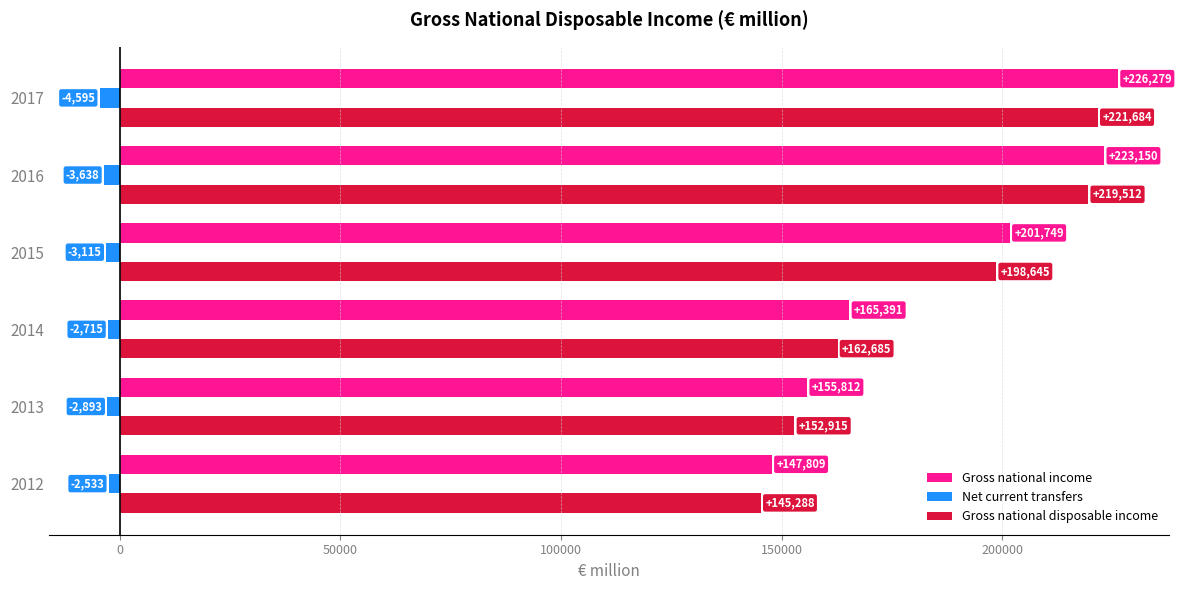

At which label is Net current transfers closest to -3564?

2016